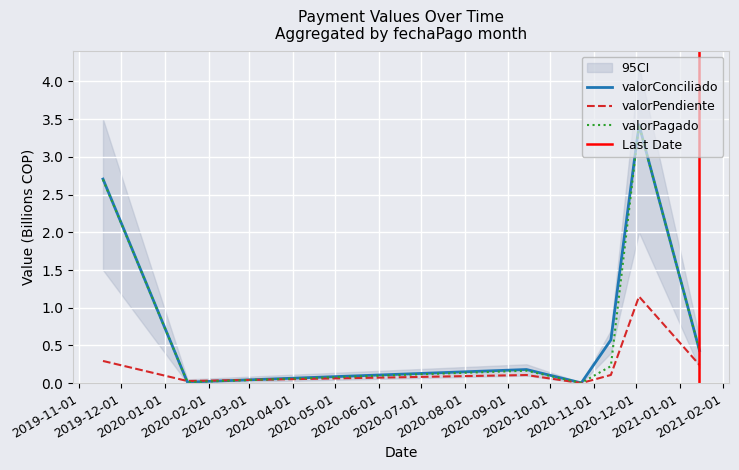

Reading left to right, list all the values displayed in this chart.

valorConciliado: 2.7	0.0	0.2	0.0	0.6	3.4	0.4
valorPendiente: 0.3	0.0	0.1	0.0	0.1	1.1	0.2
valorPagado: 2.7	0.0	0.2	0.0	0.2	3.4	0.4